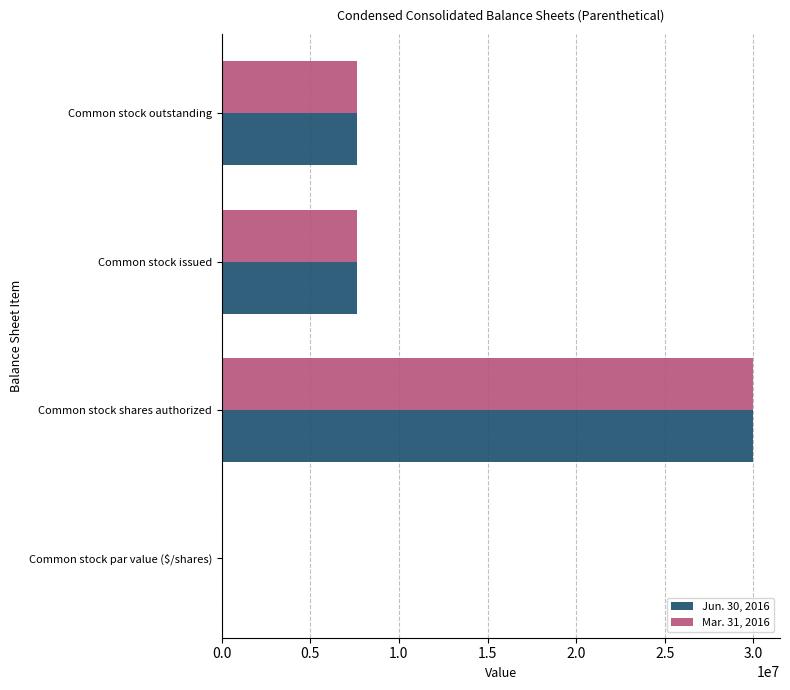

Which label corresponds to the largest value in the chart?

Common stock shares authorized